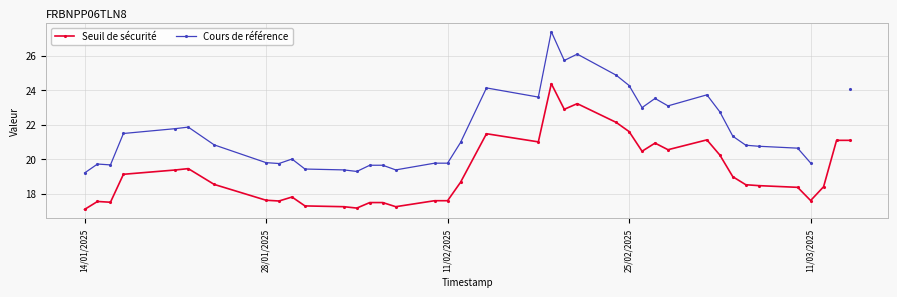

What is the highest value of the Seuil de sécurité series?

24.4